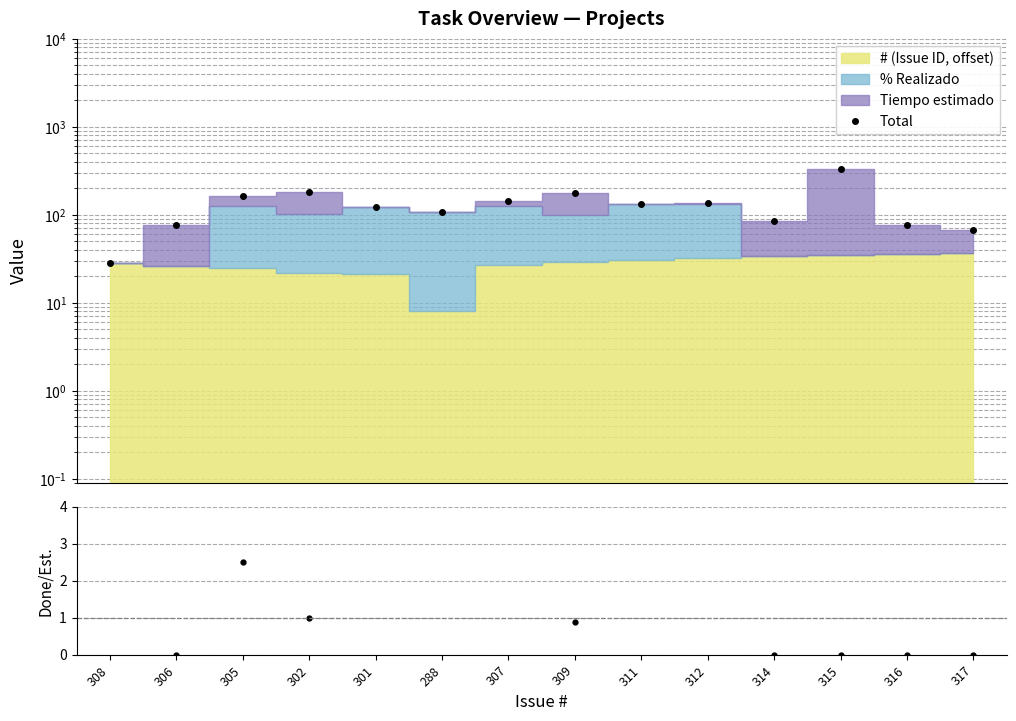

Which category has the highest value in the % Done / Est. Time series?

308